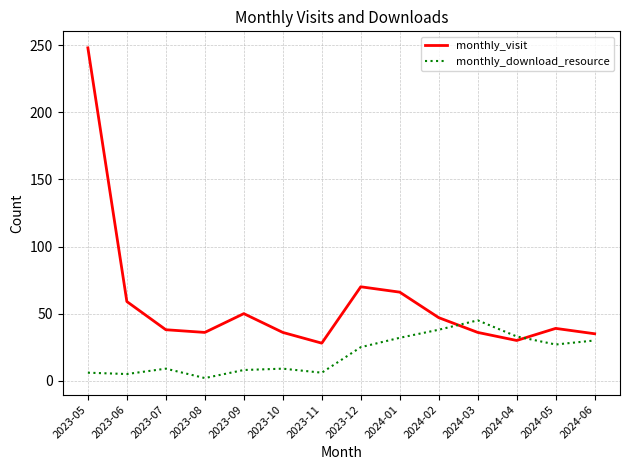

Count the number of data series in this chart.

2